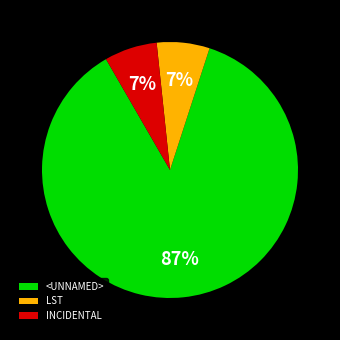

Does <UNNAMED> represent more than half of the total?

Yes